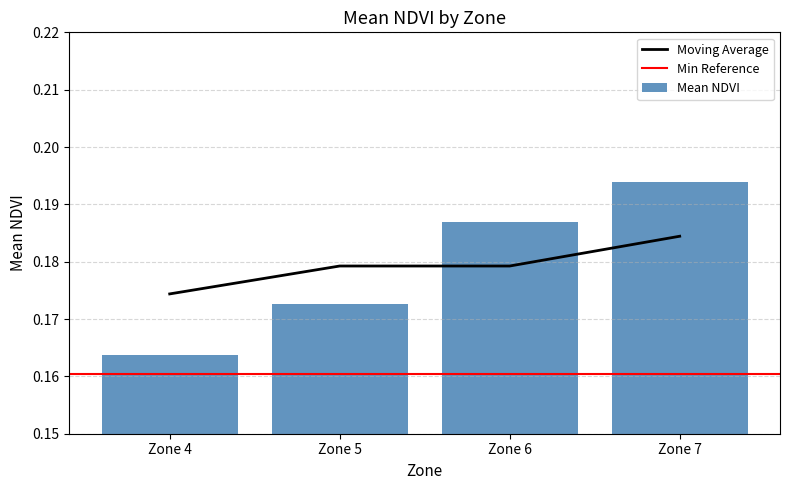

Reading left to right, extract all data points from this chart.

Zone 4=0.2	Zone 5=0.2	Zone 6=0.2	Zone 7=0.2